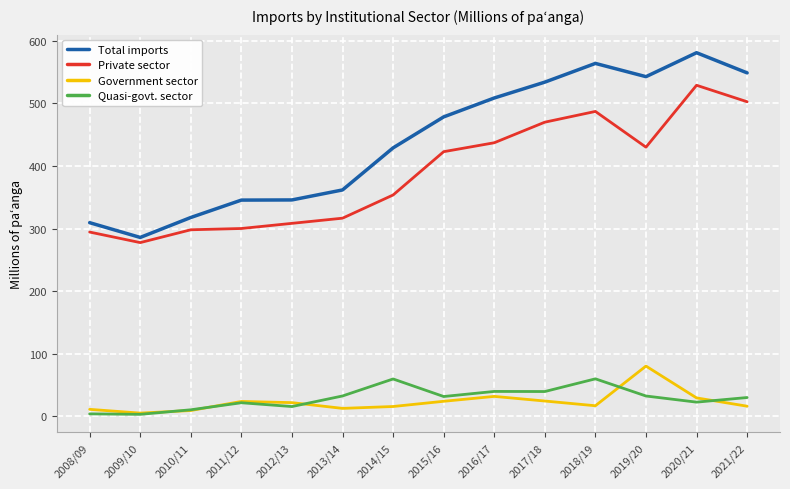

What is the sum of all Quasi-govt. sector values?

402.6